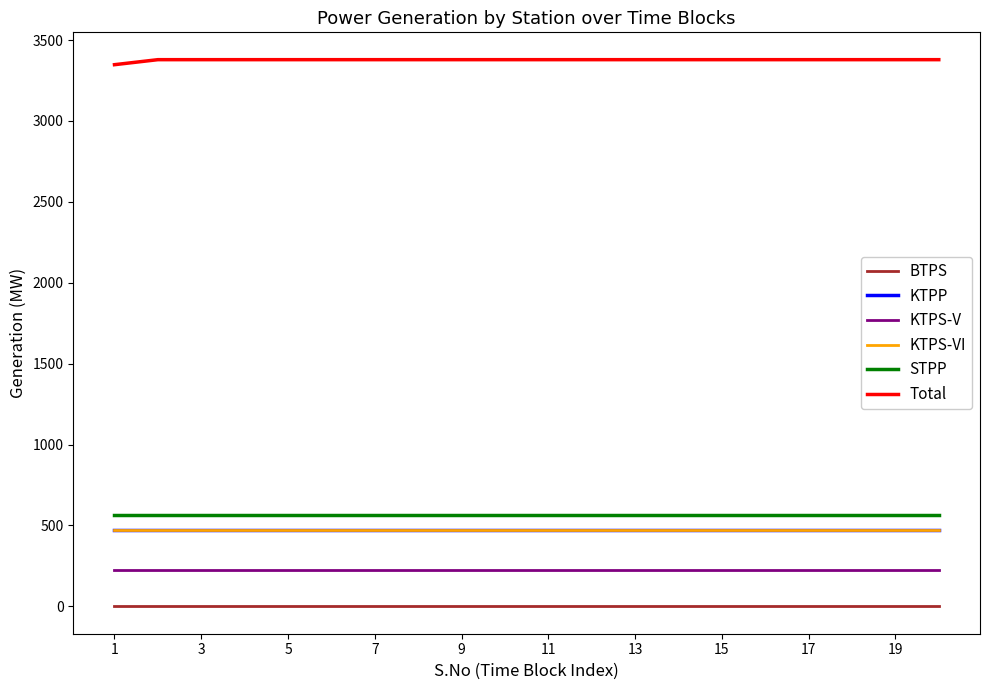

Is this an area chart (filled region under the line)?

No